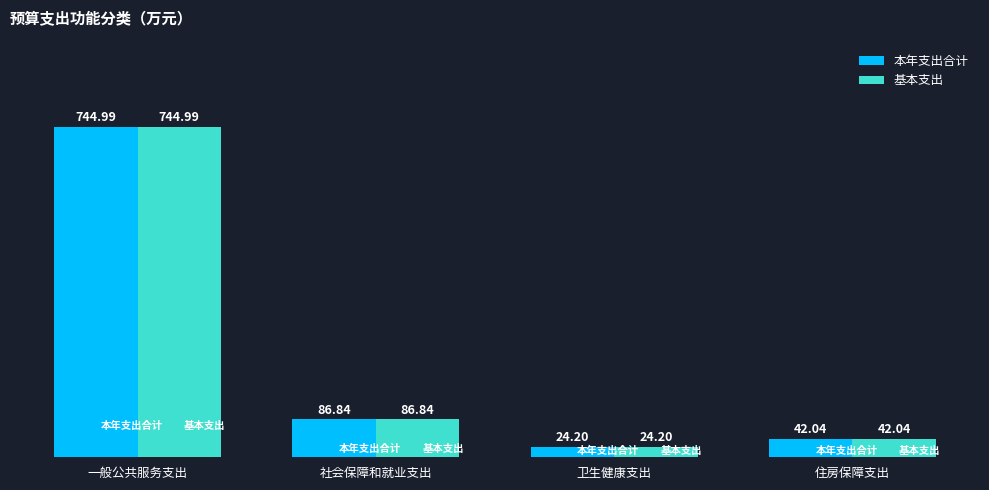

At which category is the sum across all series the highest?

一般公共服务支出